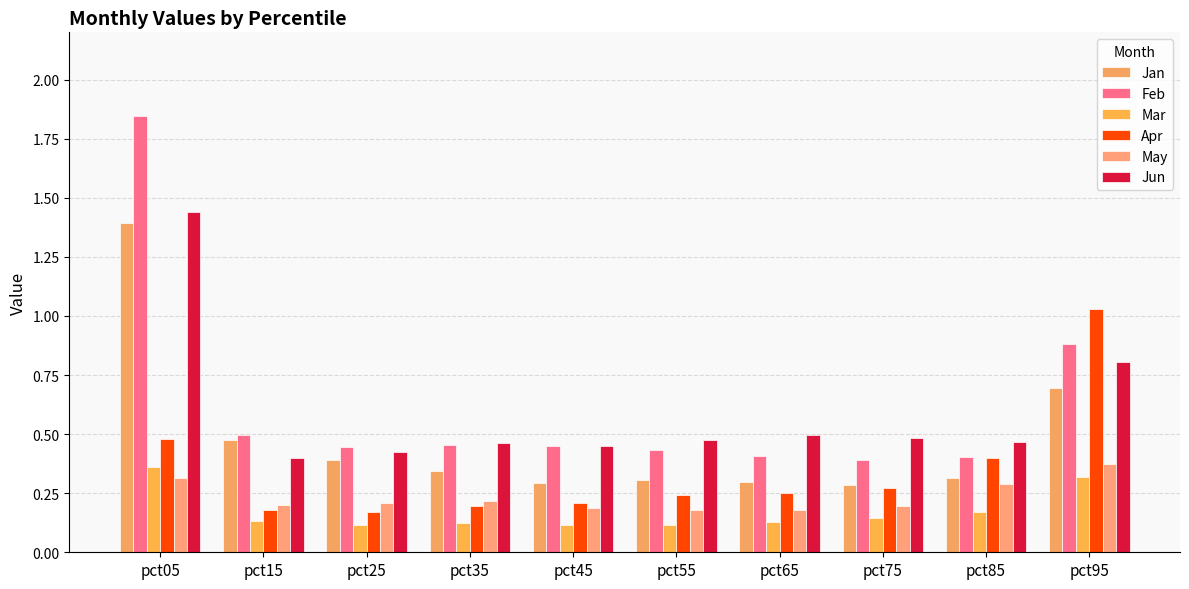

What is the approximate value of Jan at pct95?

0.7